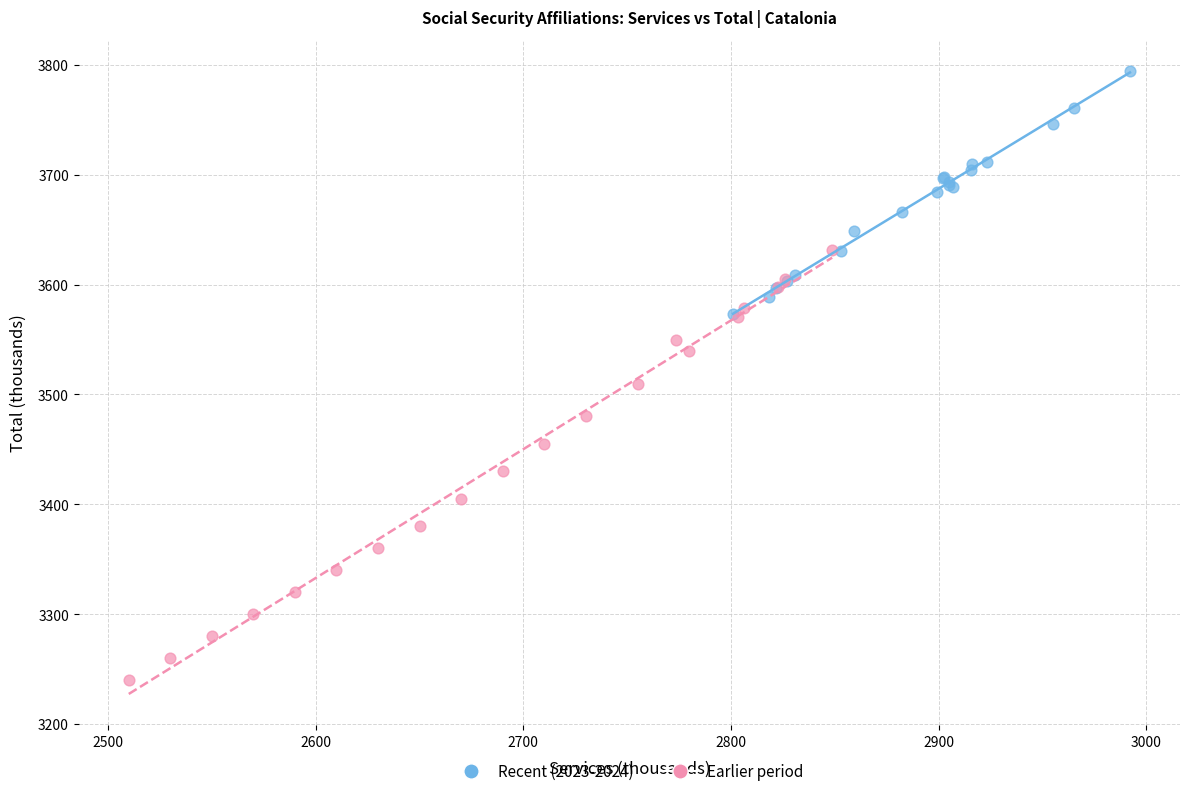

Which series contains the highest Y value?

Recent (2023-2024)